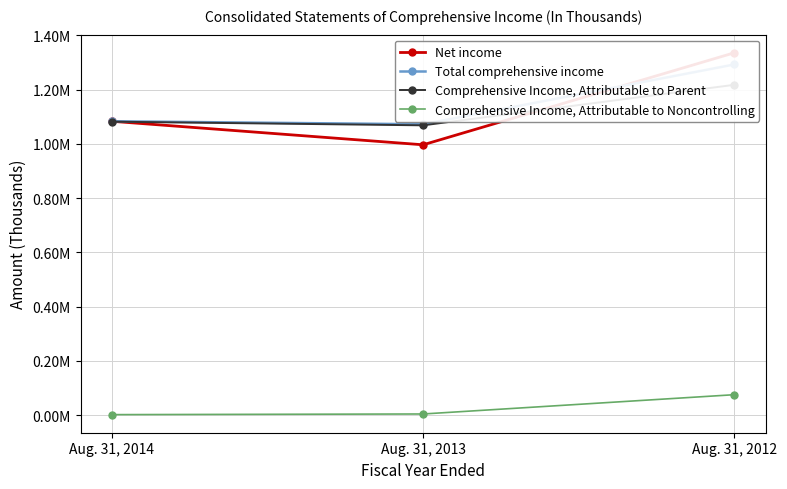

At Aug. 31, 2012, list the series in order from largest to smallest.

Net income, Total comprehensive income, Comprehensive Income, Attributable to Parent, Comprehensive Income, Attributable to Noncontrolling